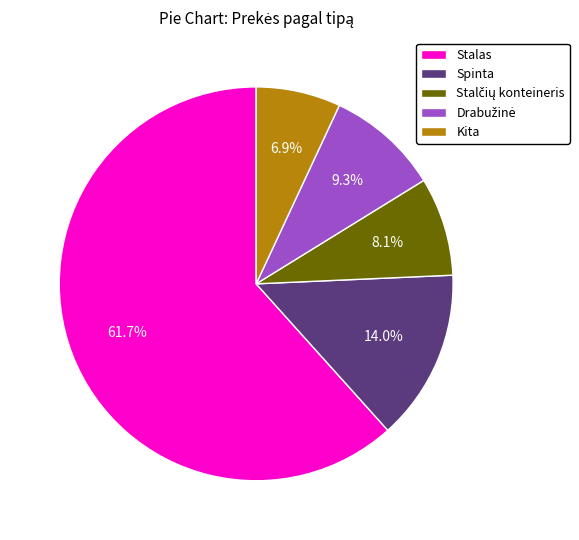

How many segments does this pie chart have?

5